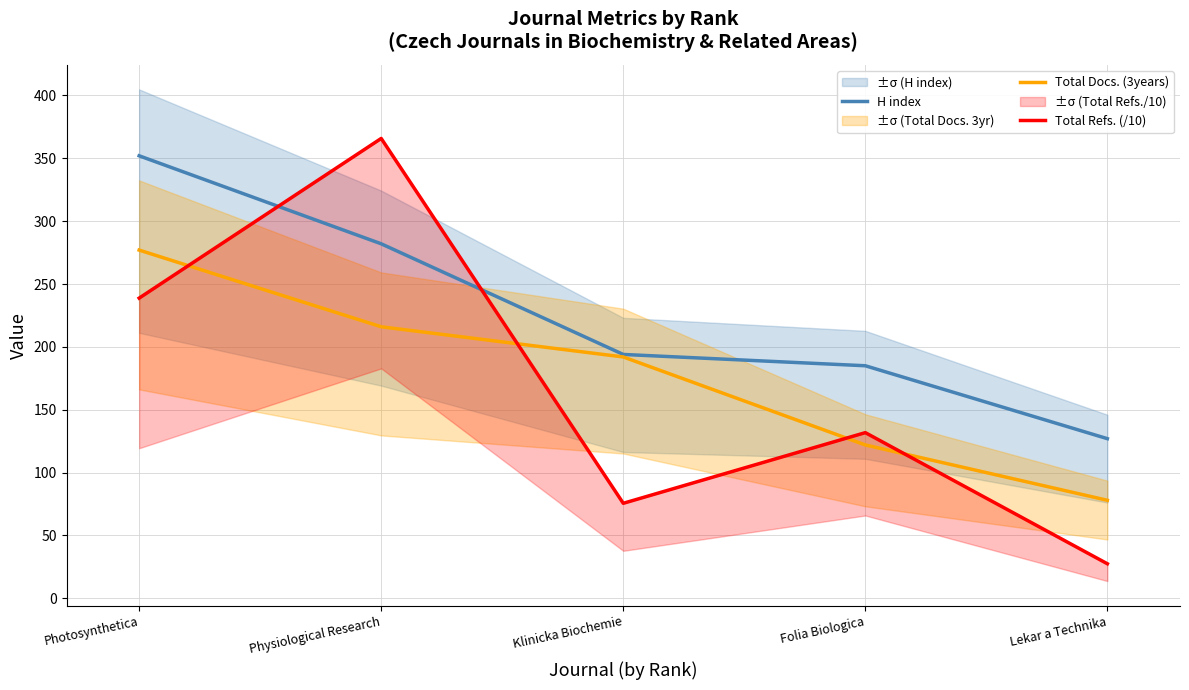

List the labels in order of Total Refs. (/10) value, largest first.

Physiological Research, Photosynthetica, Folia Biologica, Klinicka Biochemie, Lekar a Technika